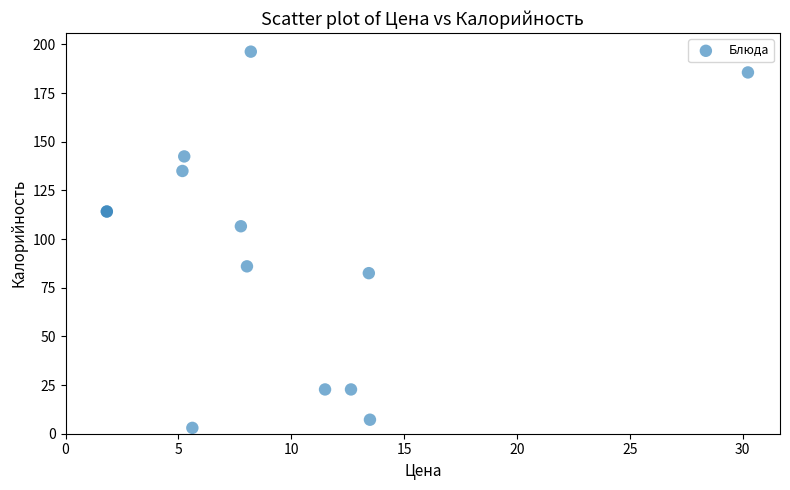

What Y value in the scatter plot is closest to 99?

106.6